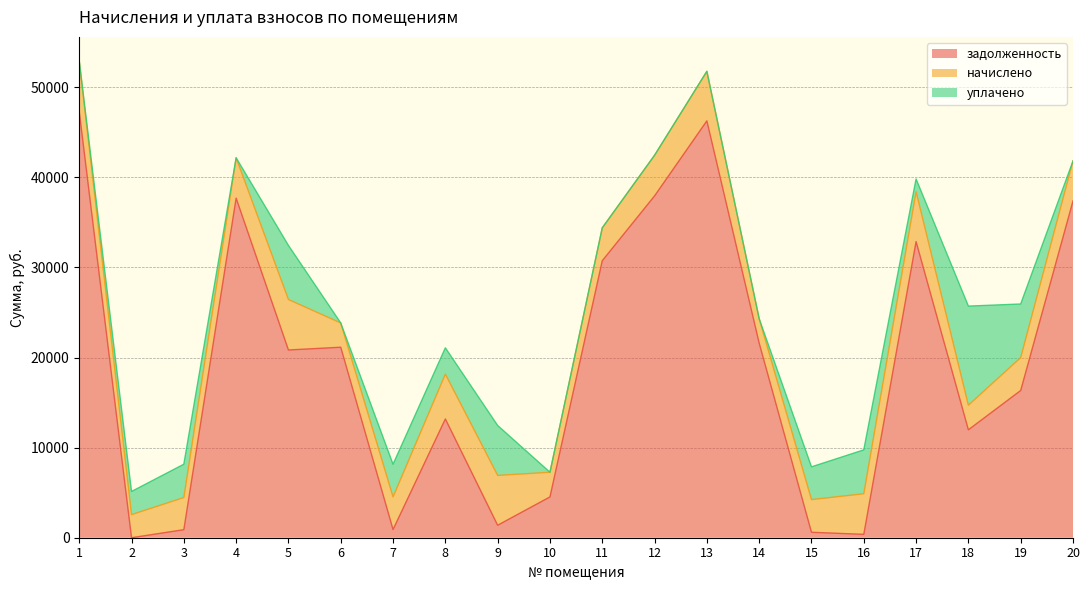

Is it true that задолженность equals 329.6 at 15?

False